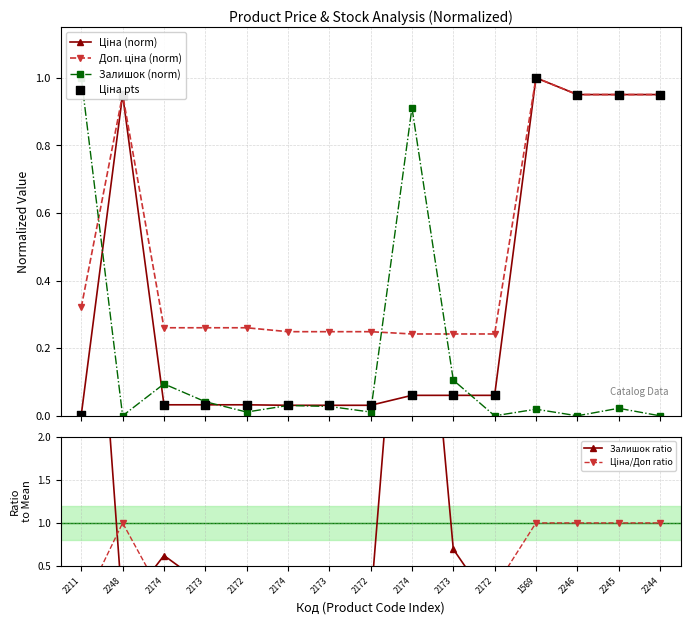

Which series has the largest Y range (max minus min)?

Залишок ratio